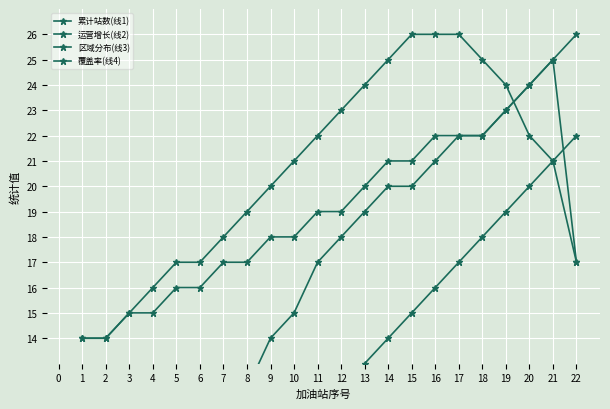

At which label does 运营增长(线2) first exceed 18?

13